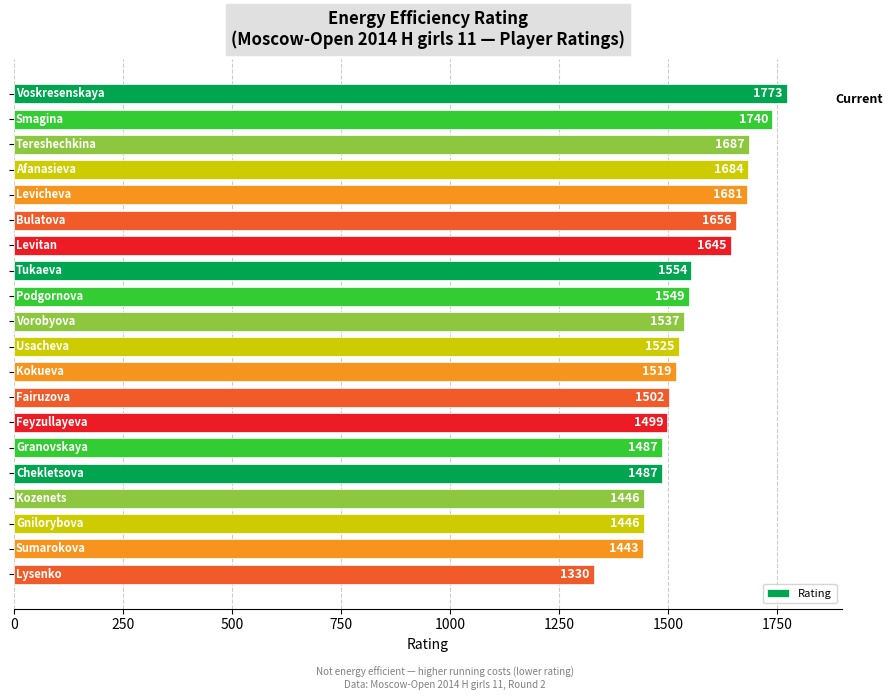

What is the greatest value displayed?

1773